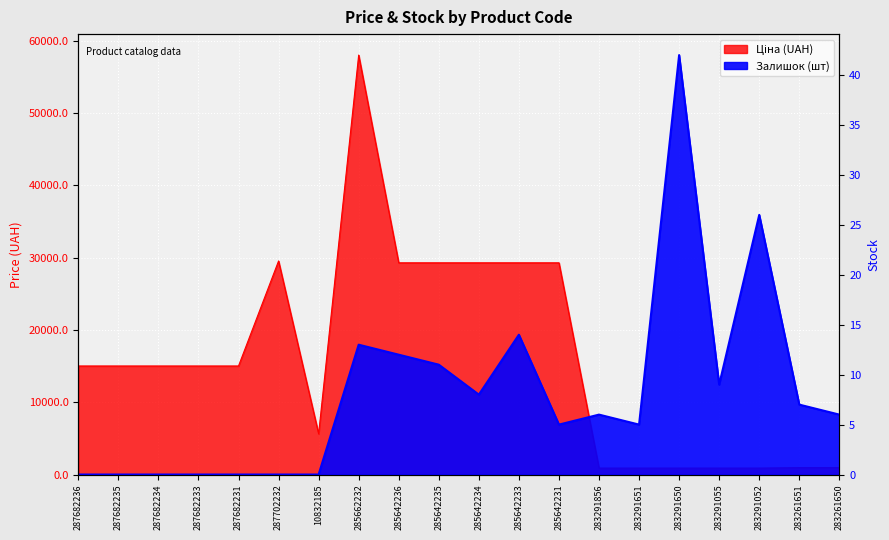

What is the sum of the Ціна values at 285642236 and 287682233?

44314.1